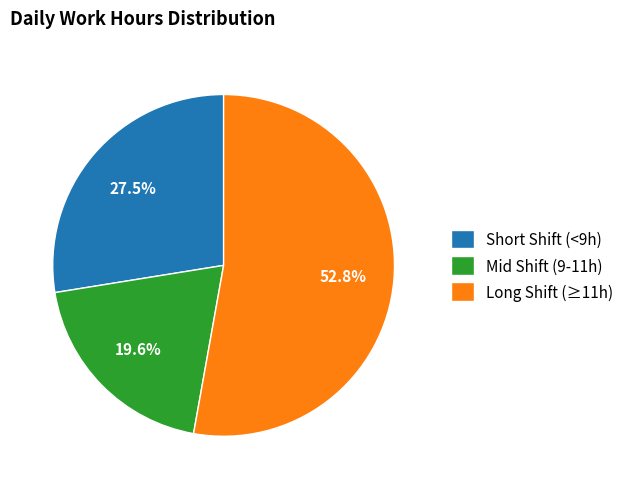

Rank the categories by value from highest to lowest.

Long Shift (≥11h), Short Shift (<9h), Mid Shift (9-11h)